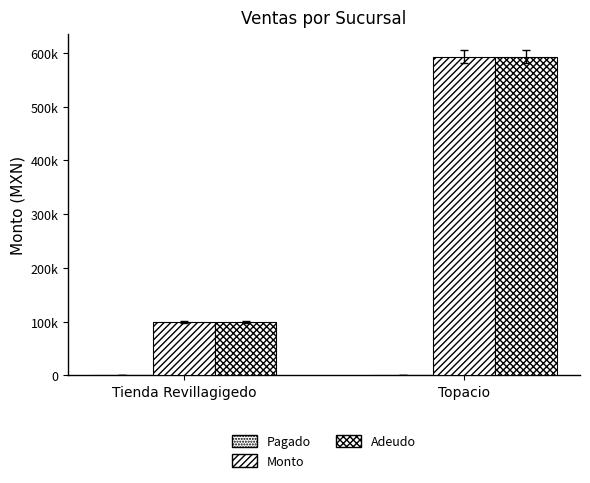

Which series has the largest range (max minus min)?

Monto